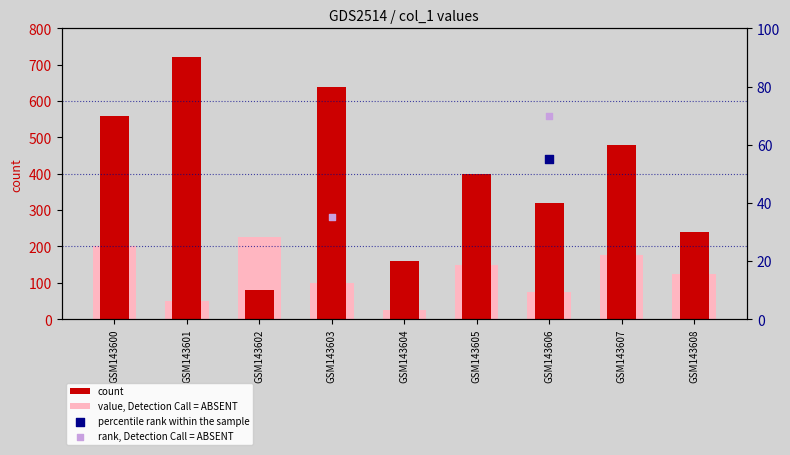

Is the value of percentile rank within the sample at GSM143608 greater than the value of count at GSM143600?

No